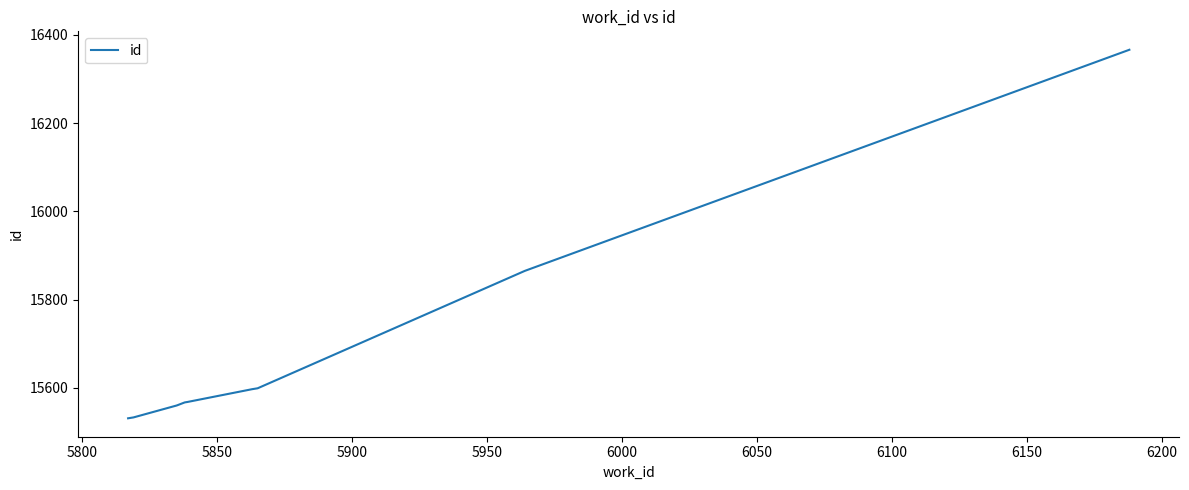

How many categories are shown in the chart?

10